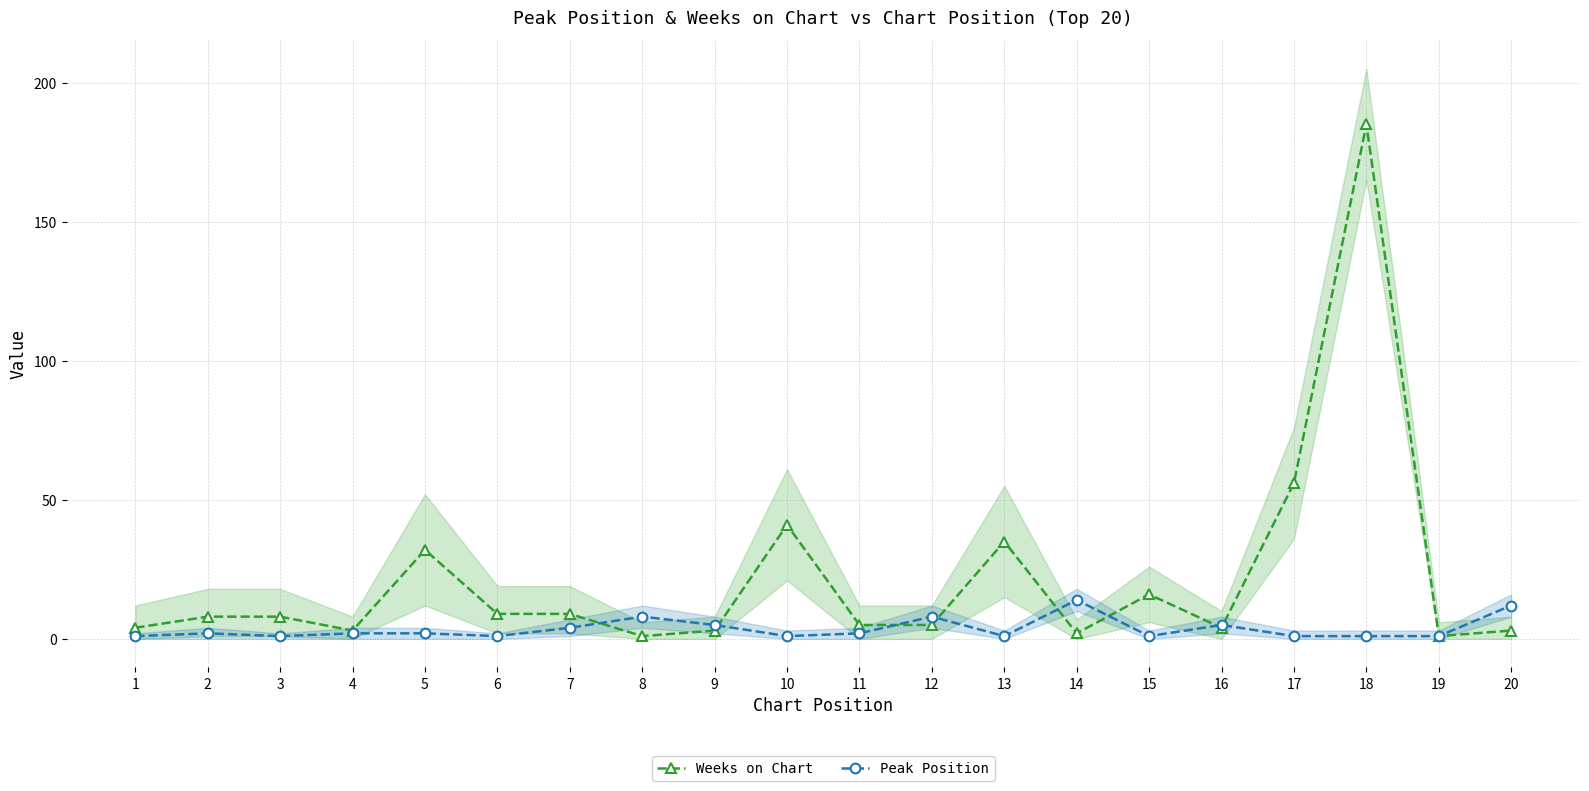

Which series changed the most between 2 and 19?

Weeks on Chart